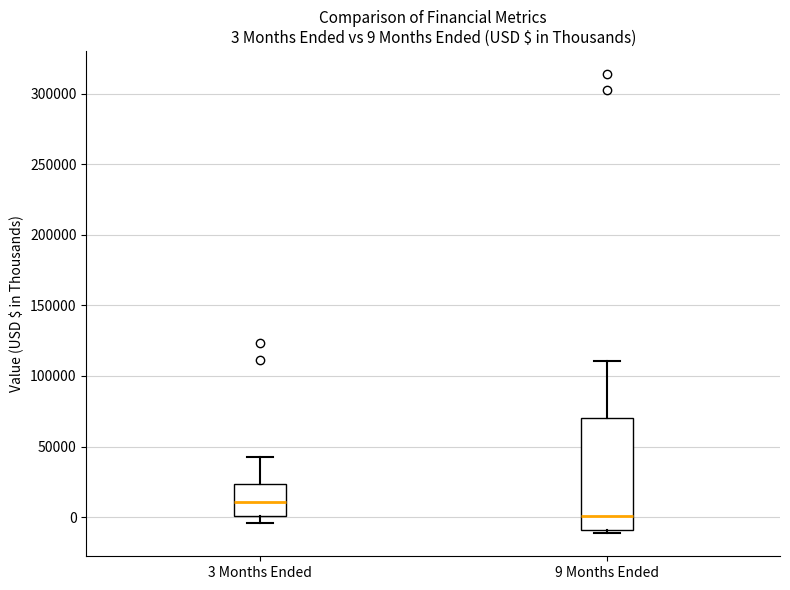

Which box has the lowest median line?

9 Months Ended